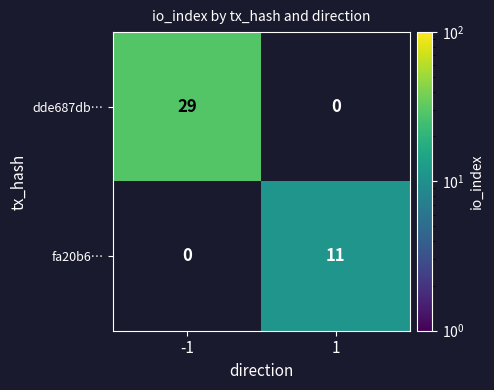

True or false: dde687db… has a value of 41 at -1.

False